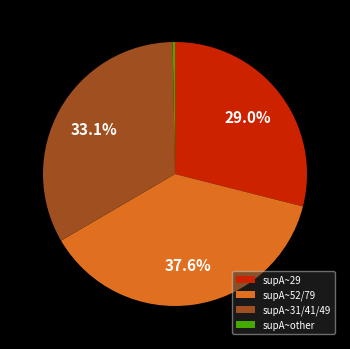

Is there a majority slice in this chart?

No